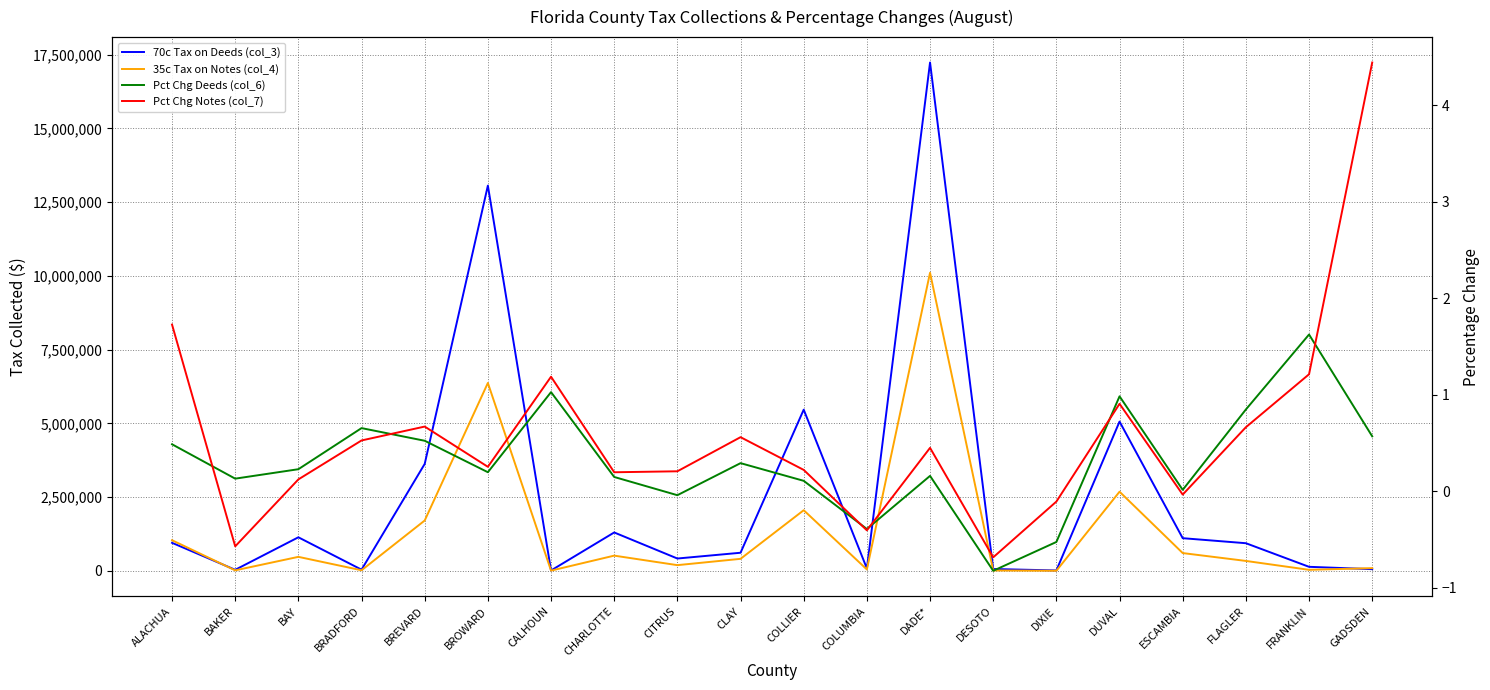

Between FRANKLIN and CLAY, which is larger?

CLAY